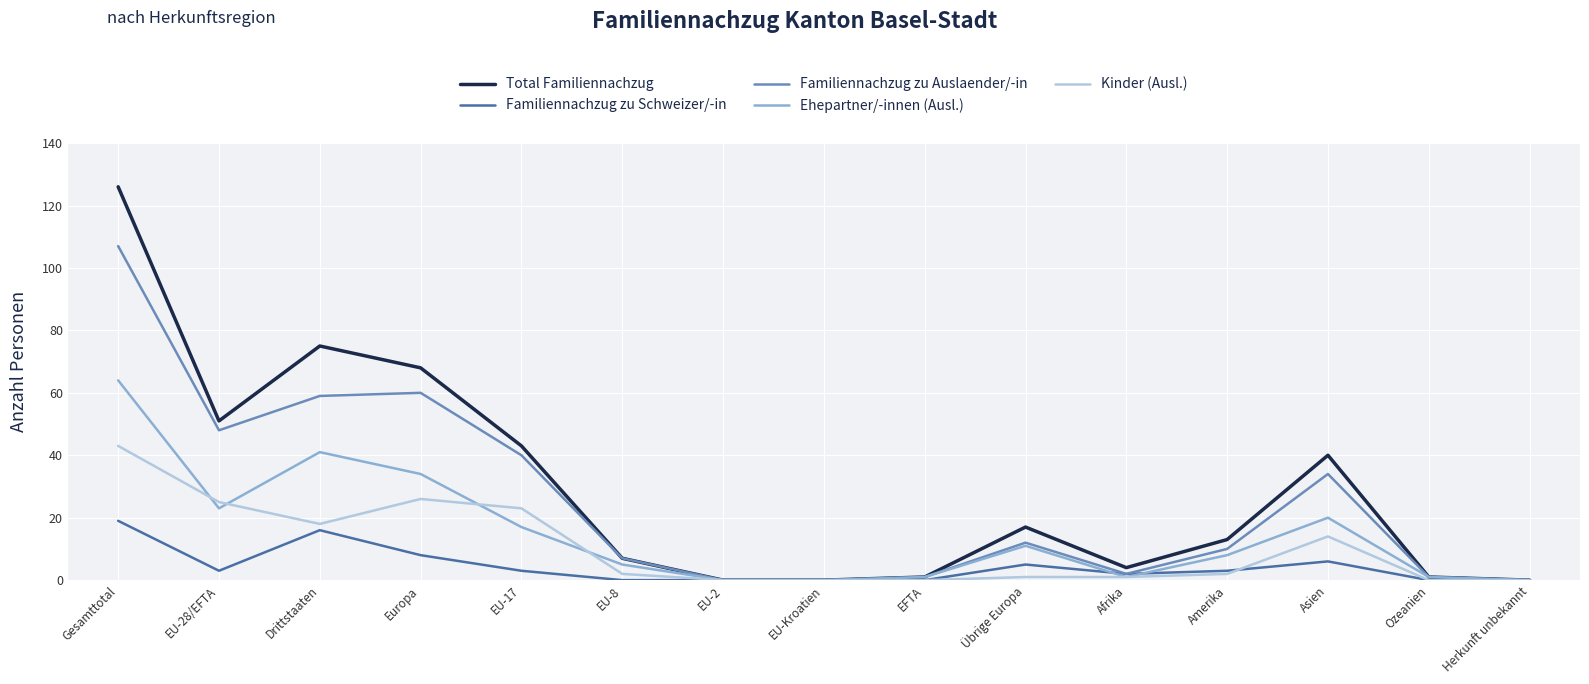

Which series has the largest range (max minus min)?

Total Familiennachzug